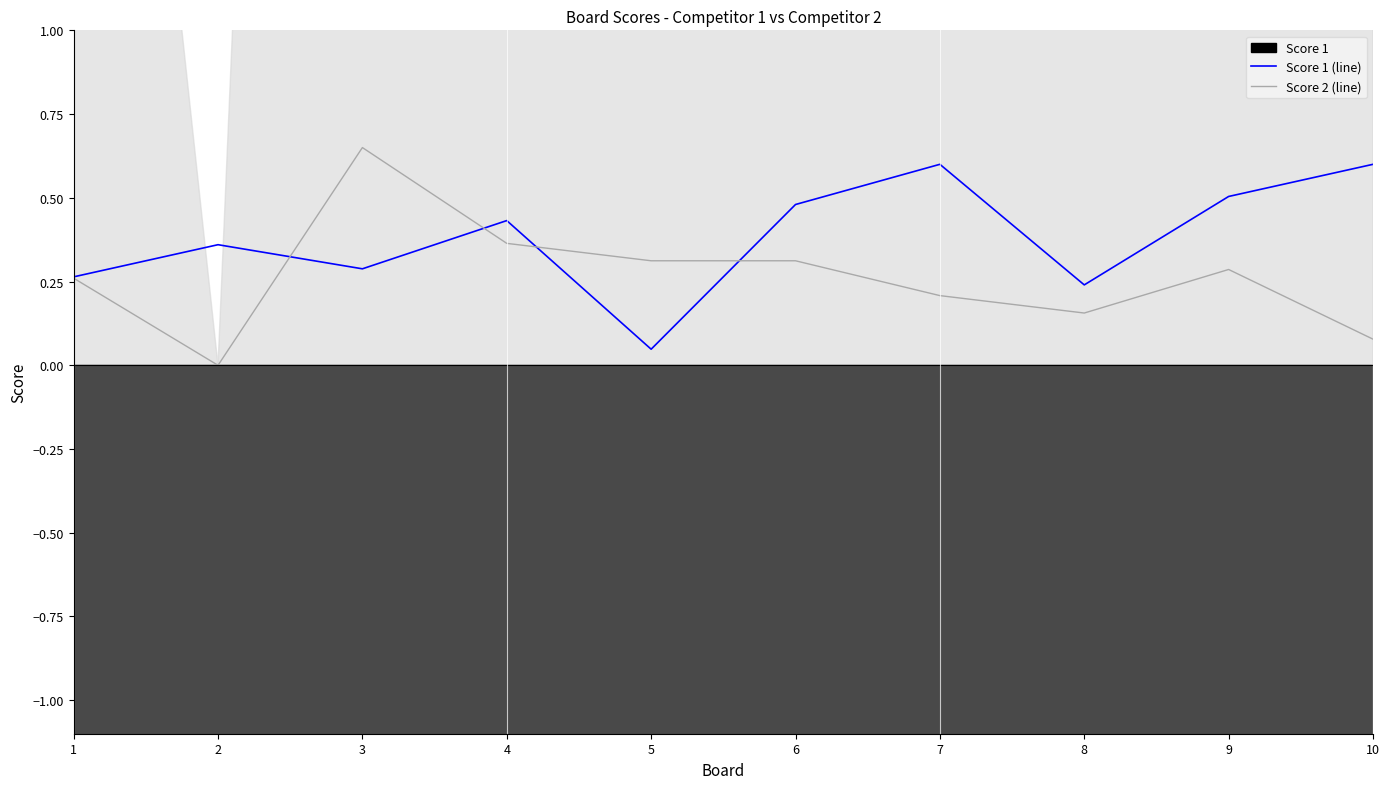

At which category is the sum across all series the highest?

3